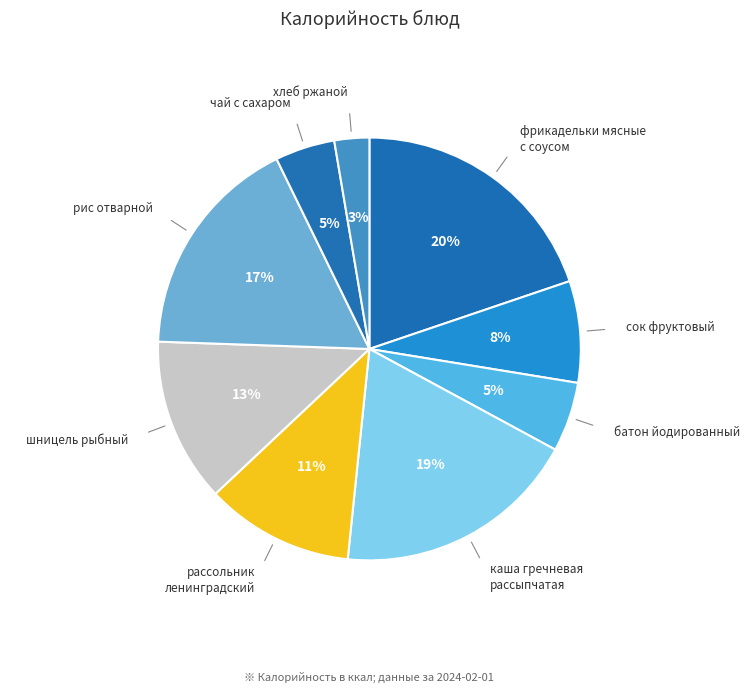

How many slices are in this pie chart?

9